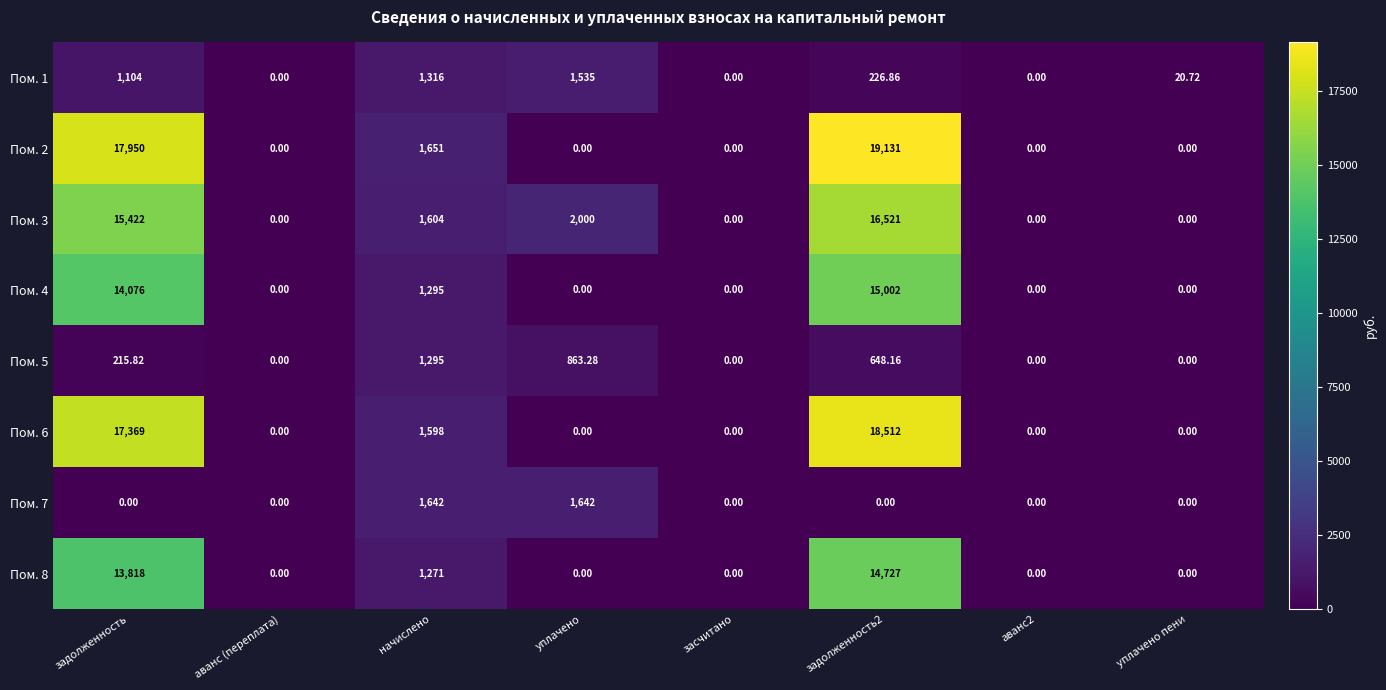

At which category is the sum across all series the highest?

задолженность2